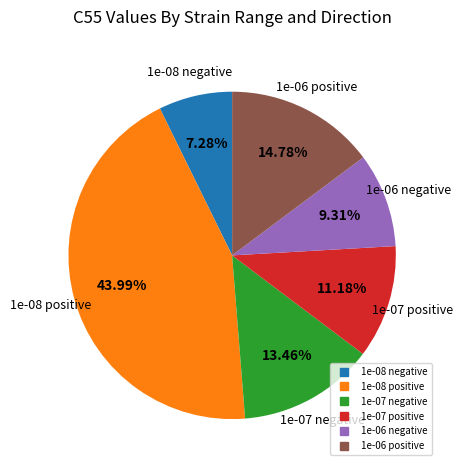

Approximately how many times larger is the value at 1e-08 positive compared to 1e-06 negative?

4.7